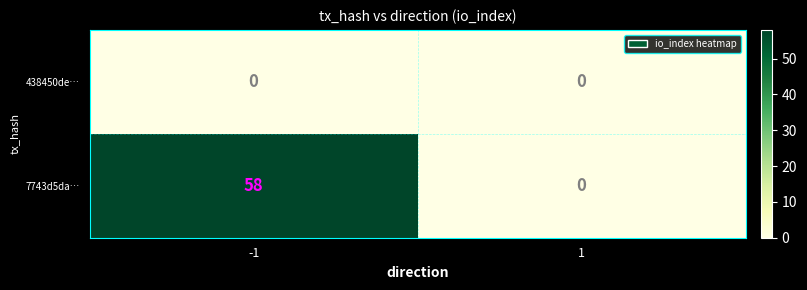

List the labels in order of 7743d5da… value, smallest first.

1, -1